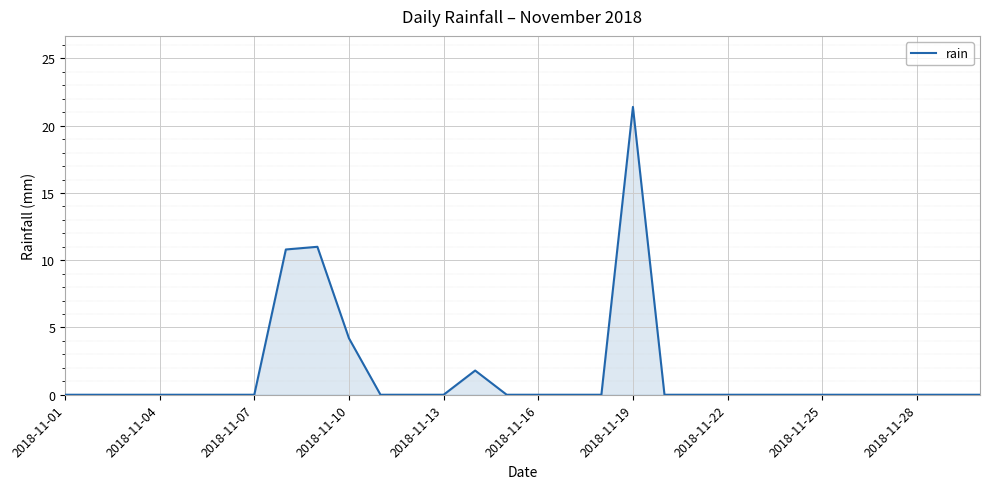

What is the difference between the maximum and minimum values?

21.4